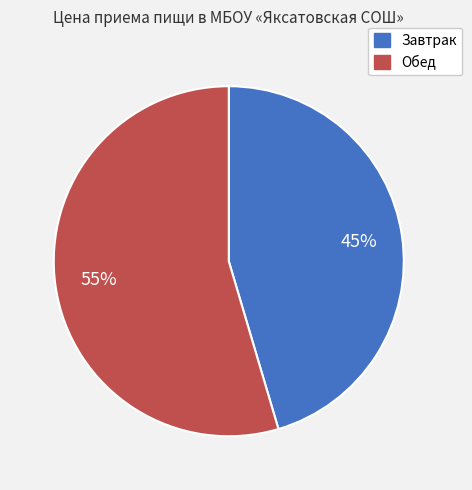

Is it true that Завтрак is 45% of the pie?

True